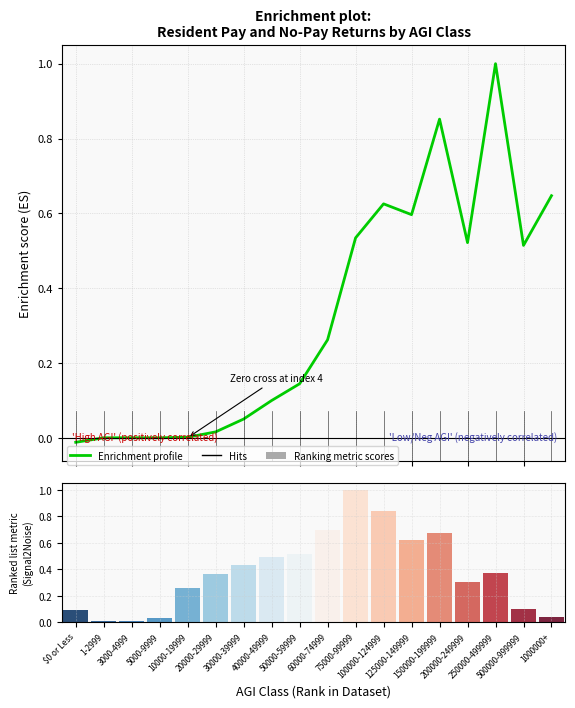

True or false: the data shows 0.2 at 40000-49999.

False